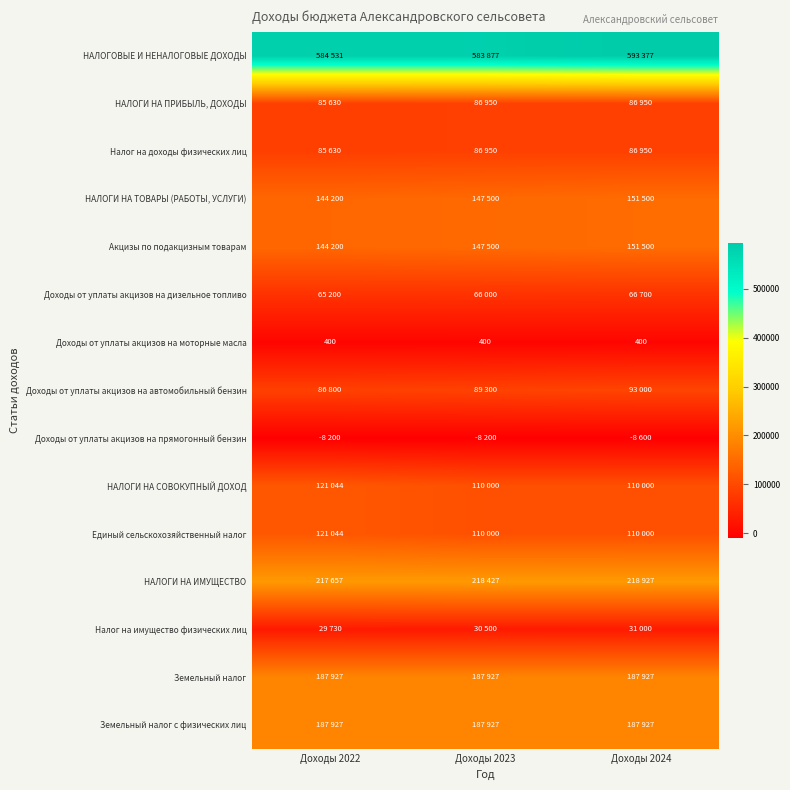

Which label corresponds to the smallest value in the chart?

Доходы 2024